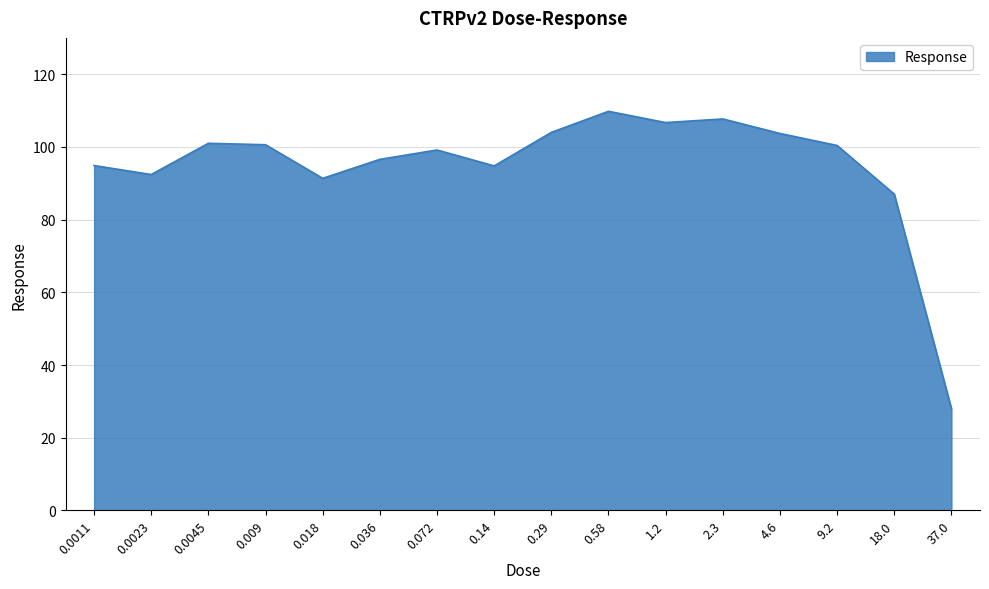

At which category does the data reach its first local valley?

0.0023